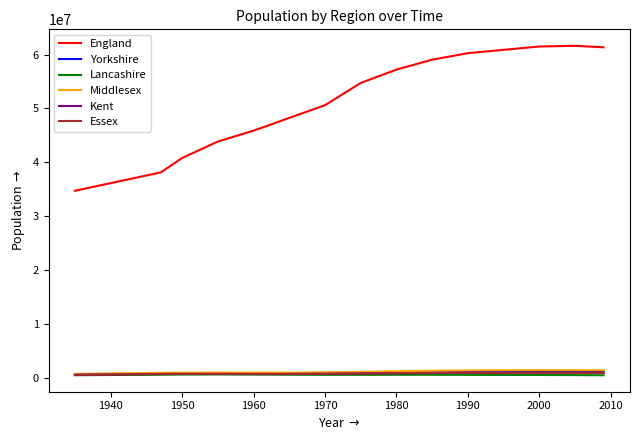

True or false: England and Middlesex cross at least once.

False